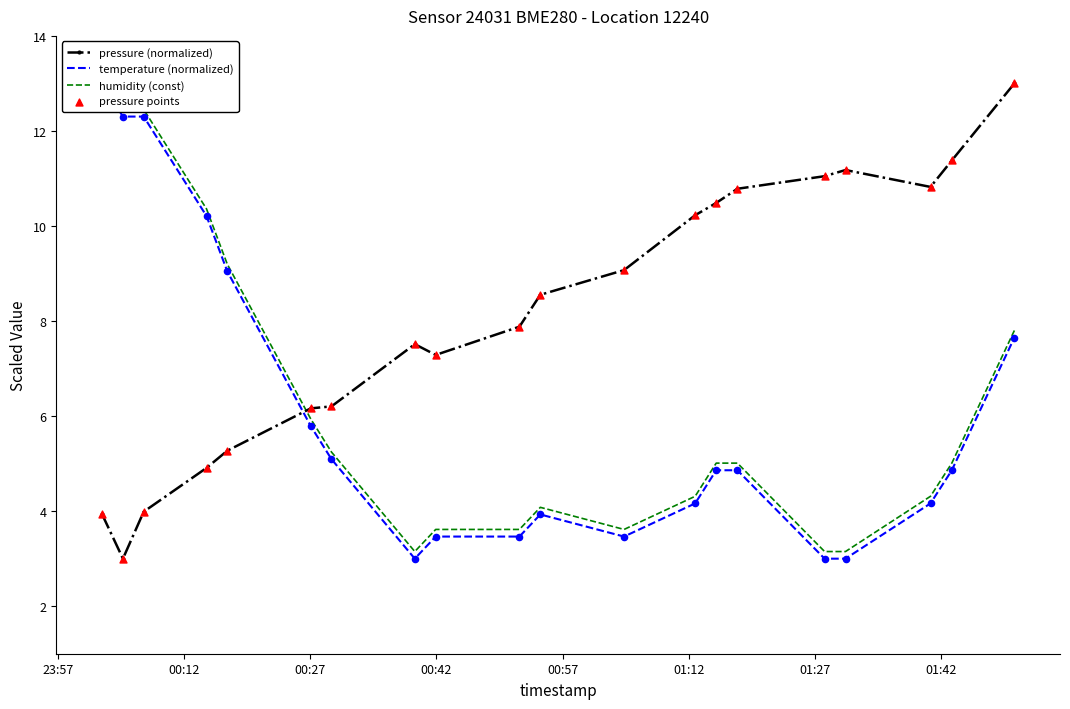

What is the value of the pressure (normalized) point at the 13th from the left?

10.2